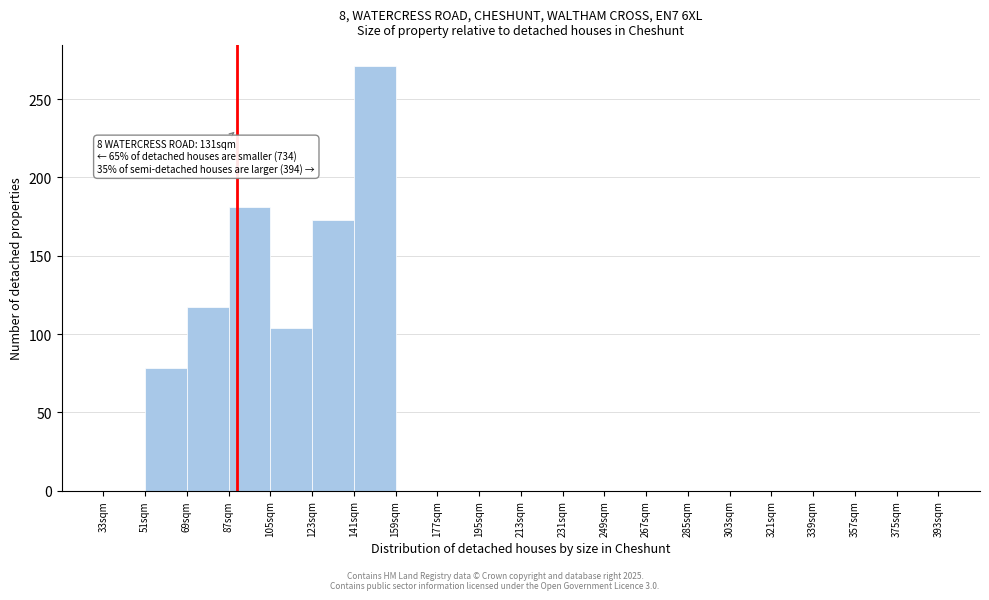

Over which range of the x-axis is the bar tallest?

141 to 159